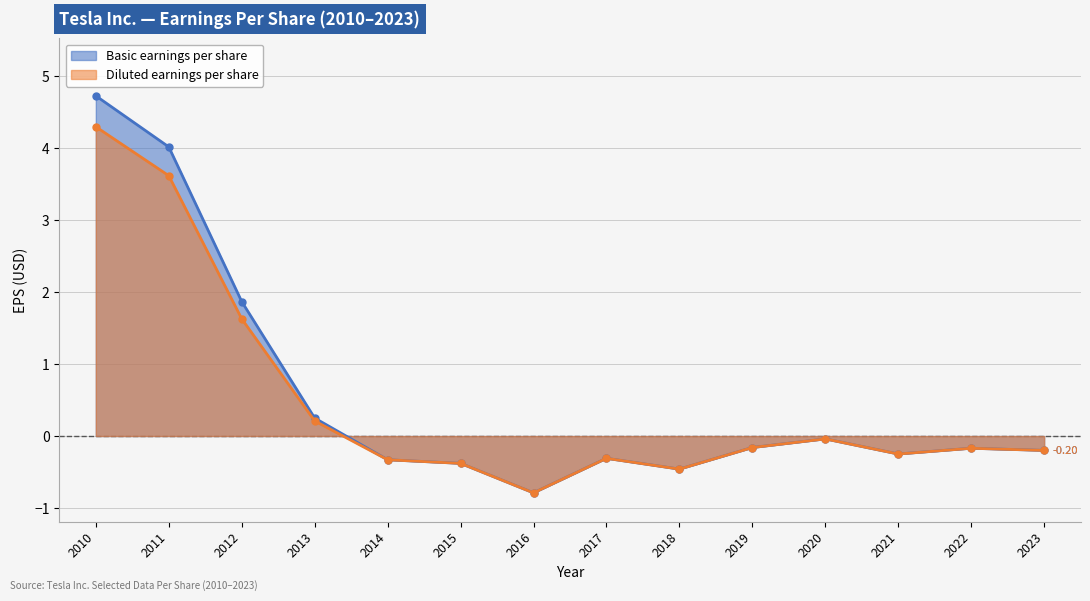

List the labels in order of Basic earnings per share value, smallest first.

2016, 2018, 2015, 2014, 2017, 2021, 2023, 2022, 2019, 2020, 2013, 2012, 2011, 2010